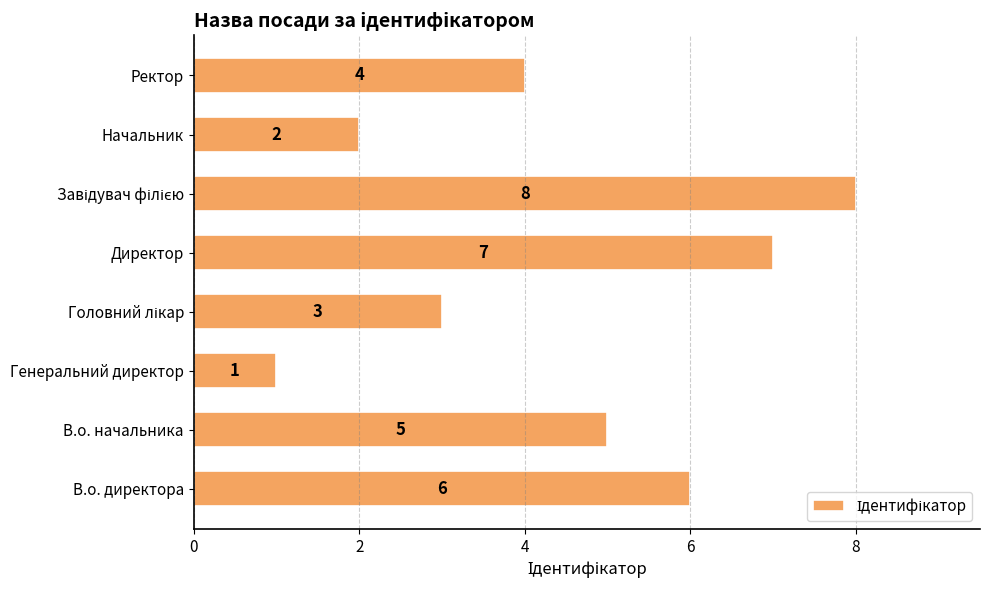

Reading top to bottom, transcribe all the data shown in this chart.

4	2	8	7	3	1	5	6